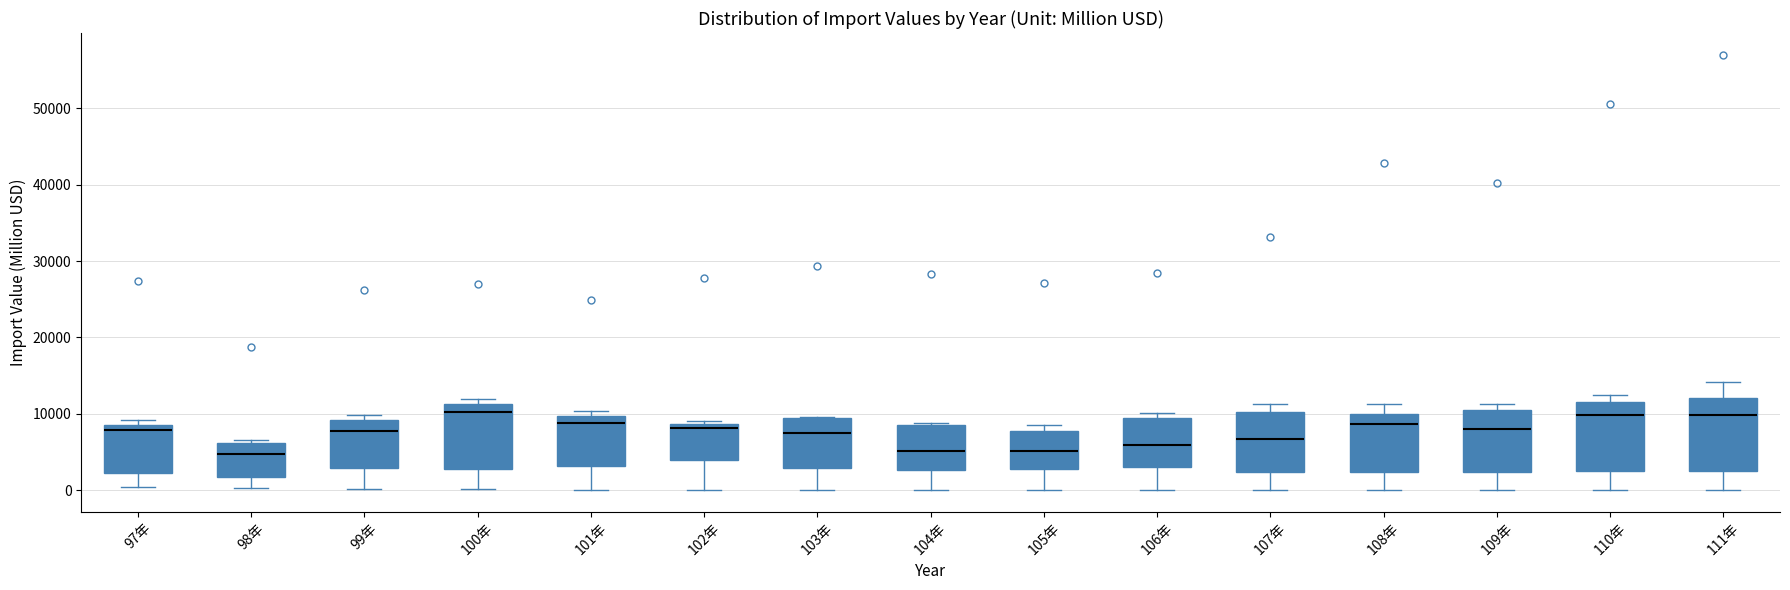

Reading left to right, read every box against the y-axis: the position of its median line, the range the box covers, and the ends of its whiskers. The values are not printed on the chart, so give them approximately, as read against the axis.

97年: median 8000, box 2000 to 9000, whiskers 0 to 9000 (just above the box's upper edge)
98年: median 5000, box 2000 to 6000, whiskers 0 to 7000
99年: median 8000, box 3000 to 9000, whiskers 0 to 10000
100年: median 10000, box 3000 to 11000, whiskers 0 to 12000
101年: median 9000, box 3000 to 10000, whiskers 0 to 10000 (just above the box's upper edge)
102年: median 8000, box 4000 to 9000, whiskers 0 to 9000 (just above the box's upper edge)
103年: median 7000, box 3000 to 9000, whiskers 0 to 10000
104年: median 5000, box 3000 to 9000, whiskers 0 to 9000
105年: median 5000, box 3000 to 8000, whiskers 0 to 9000
106年: median 6000, box 3000 to 9000, whiskers 0 to 10000
107年: median 7000, box 2000 to 10000, whiskers 0 to 11000
108年: median 9000, box 2000 to 10000, whiskers 0 to 11000
109年: median 8000, box 2000 to 10000, whiskers 0 to 11000
110年: median 10000, box 2000 to 12000, whiskers 0 to 13000
111年: median 10000, box 3000 to 12000, whiskers 0 to 14000